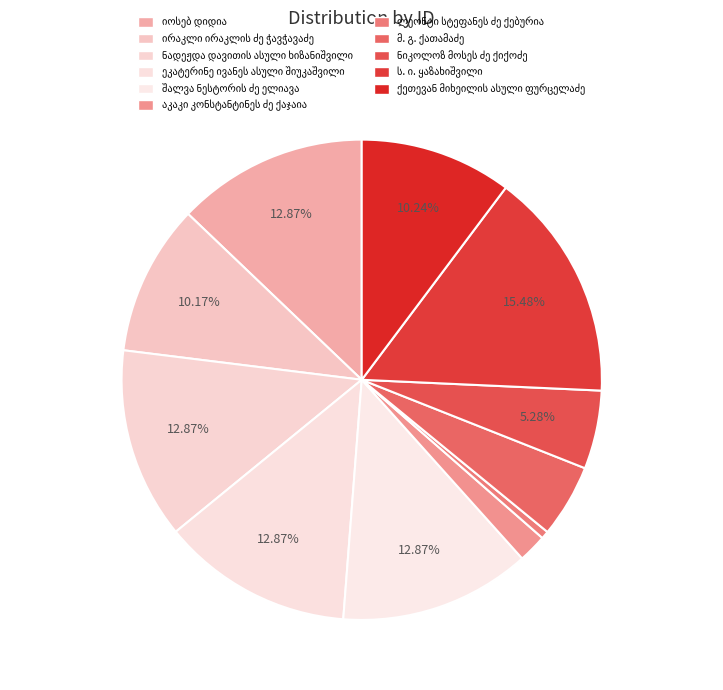

The მ. გ. ქათამაძე slice represents 1% of the pie. True or false?

False